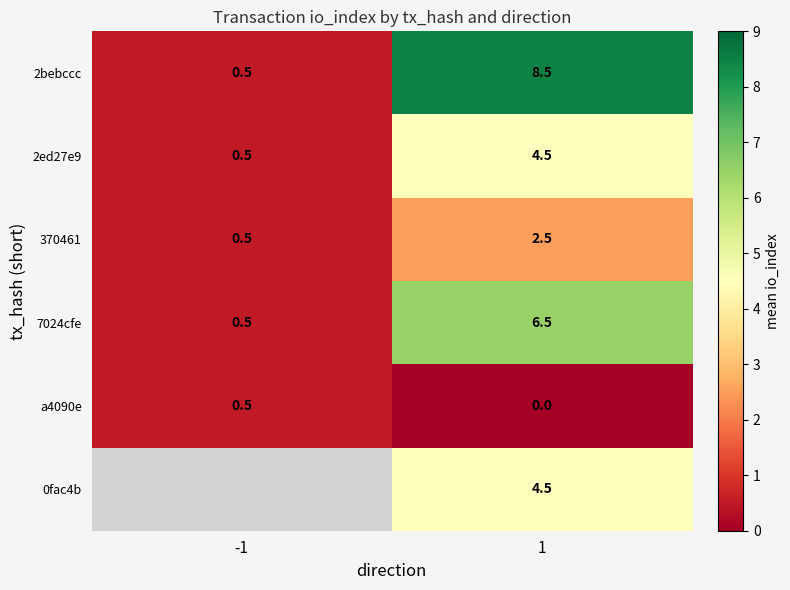

What is the minimum value for 2ed27e9?

0.5